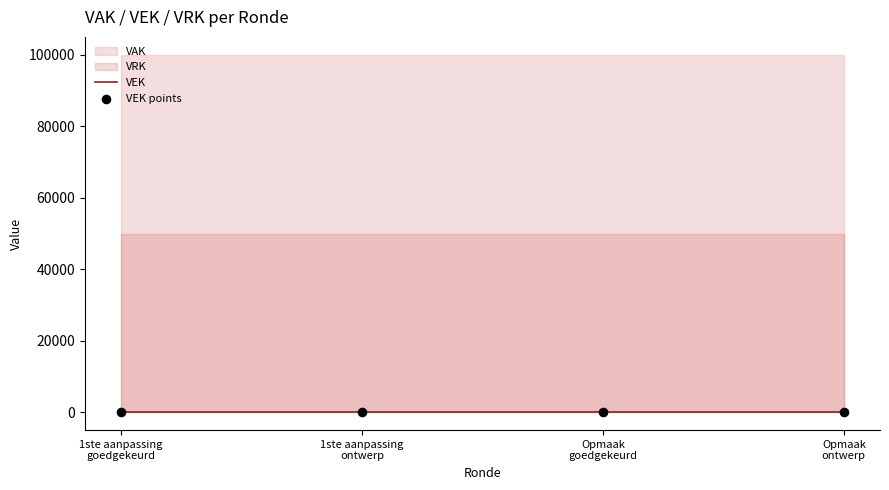

Is the value of VAK at 2023 Opmaak - ontwerp greater than the value of VRK at 2023 Opmaak – goedgekeurd?

Yes